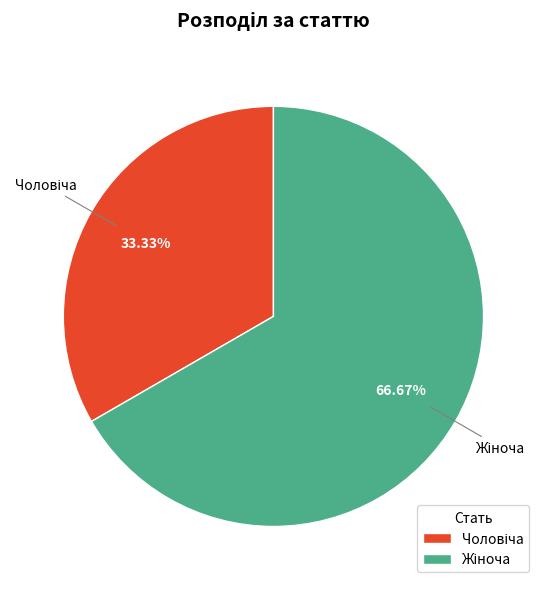

Is there any slice that represents more than half of the pie?

Yes